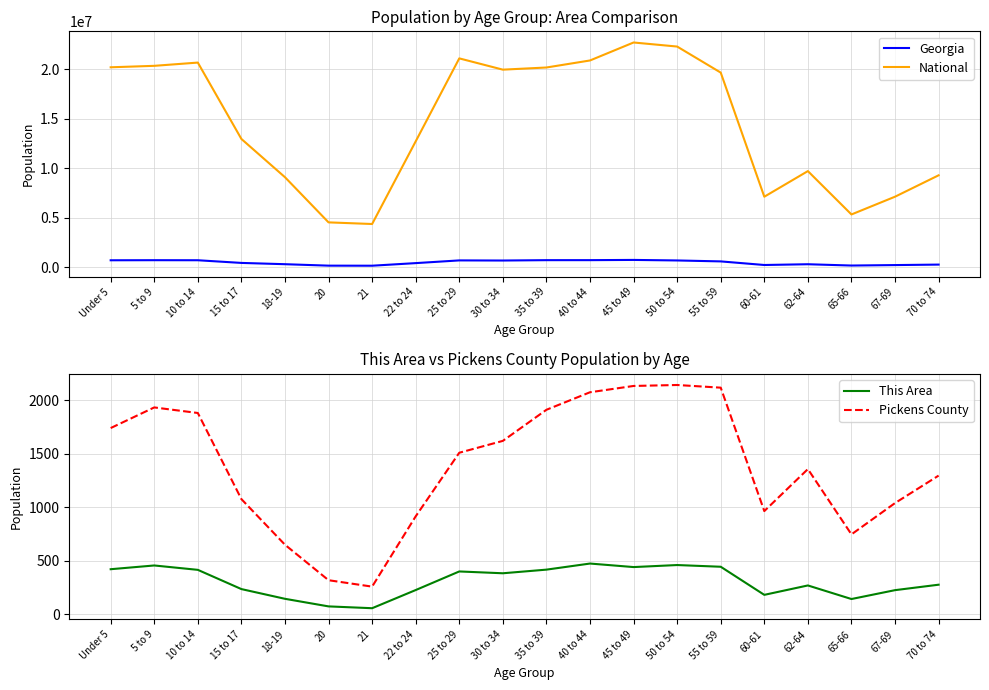

Which series has the largest range (max minus min)?

National